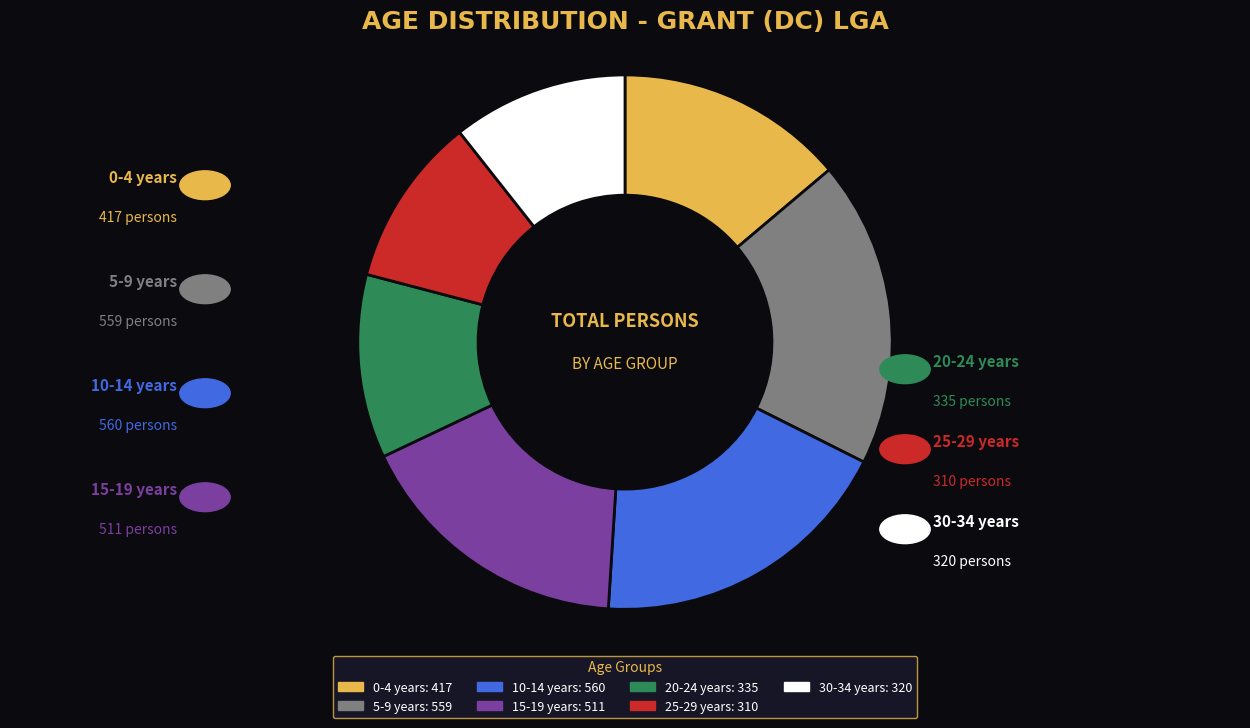

Approximately how many times larger is the value at 0-4 years compared to 10-14 years?

0.7